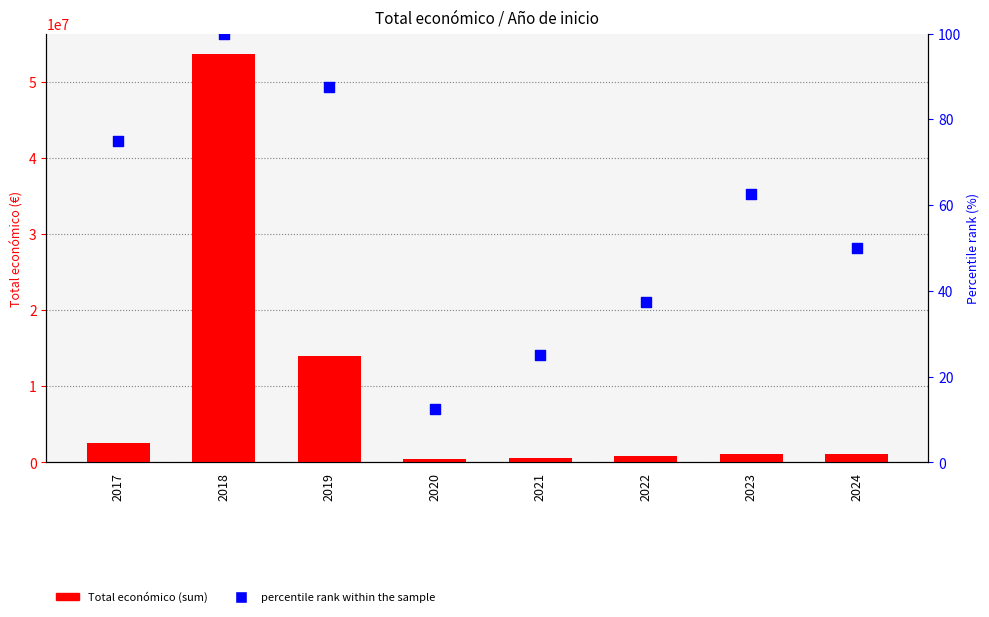

At how many categories does at least one series exceed 51172921?

1